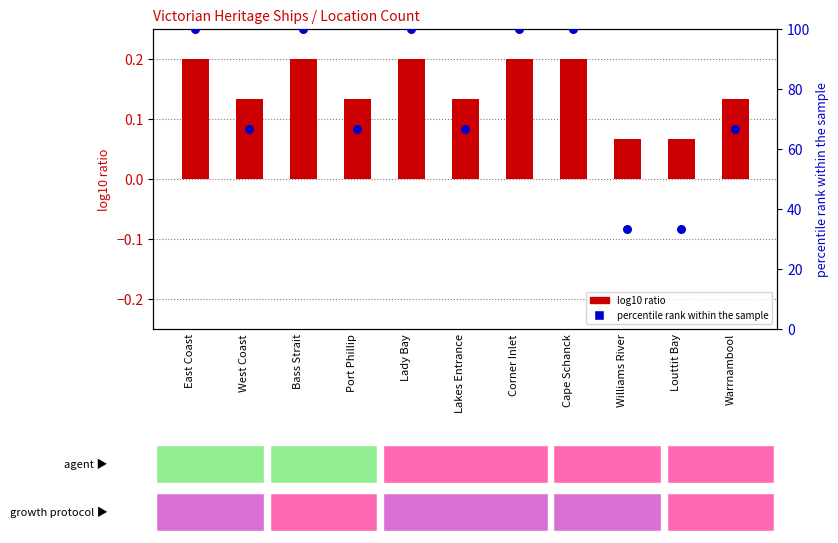

Which series has the largest Y range (max minus min)?

percentile rank within the sample